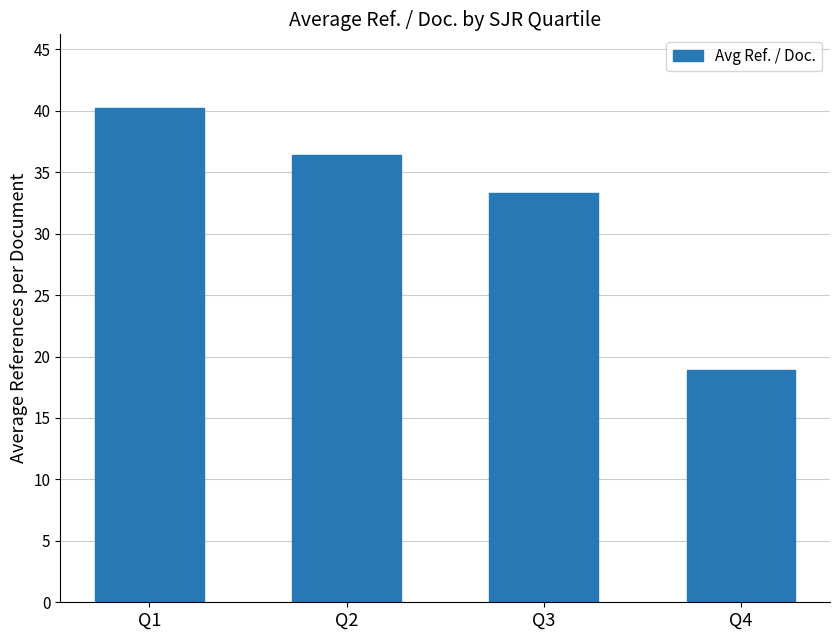

Count the number of data series in this chart.

1